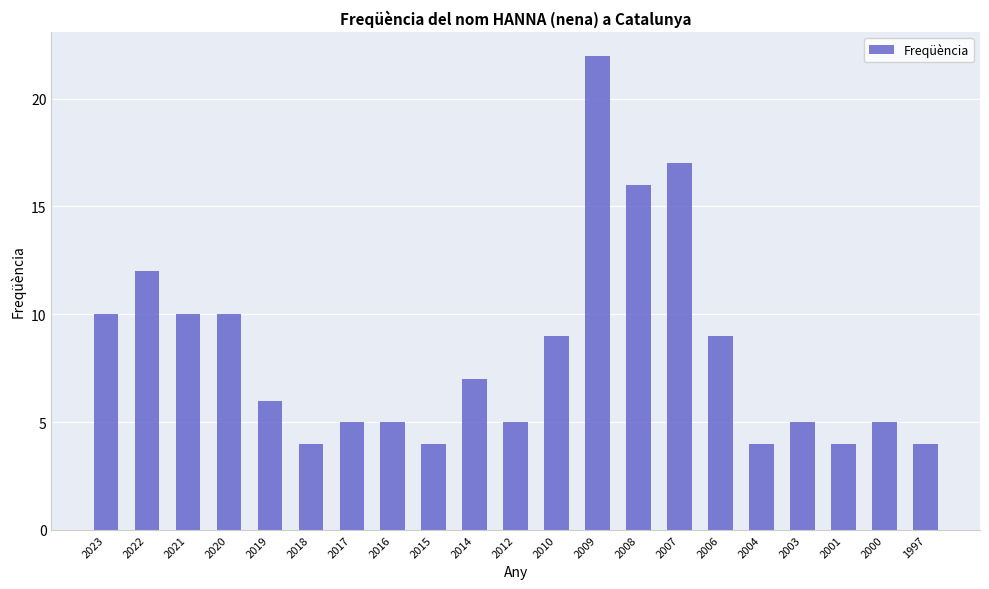

What is the smallest value displayed?

4